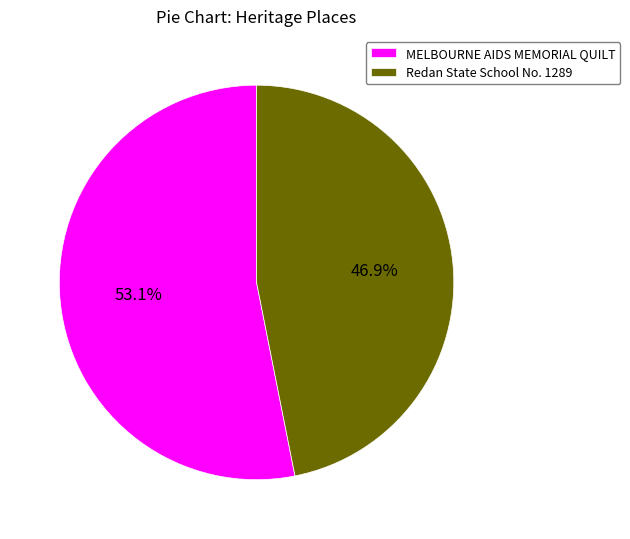

The Redan State School No. 1289 slice represents 47% of the pie. True or false?

True